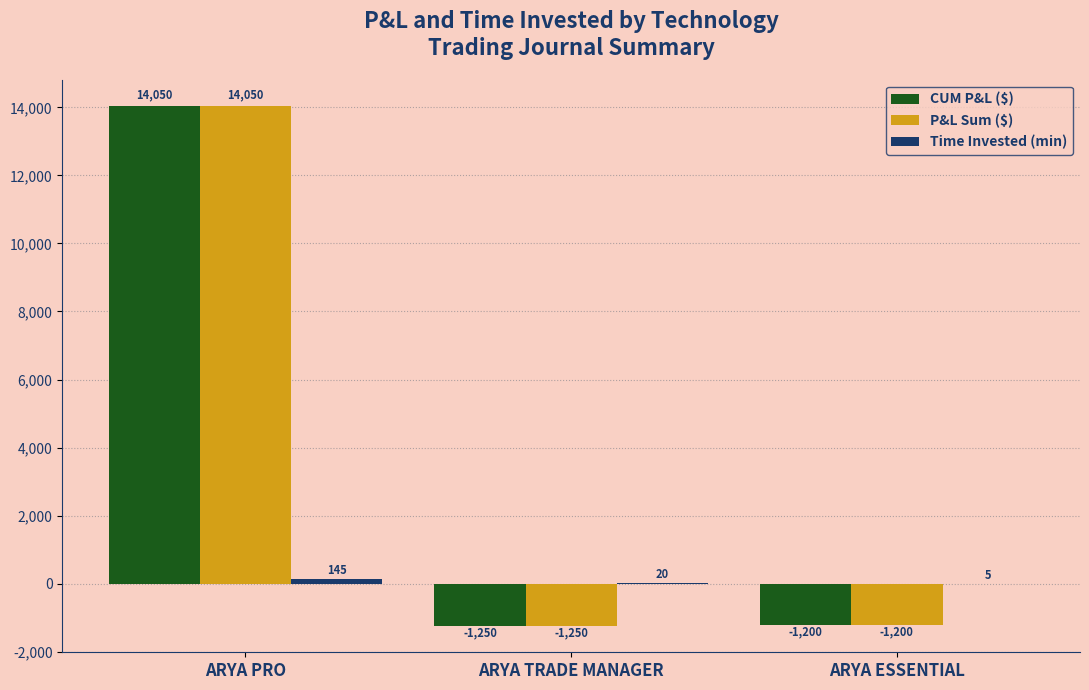

Where is CUM P&L ($) nearest to the value 6400?

ARYA ESSENTIAL